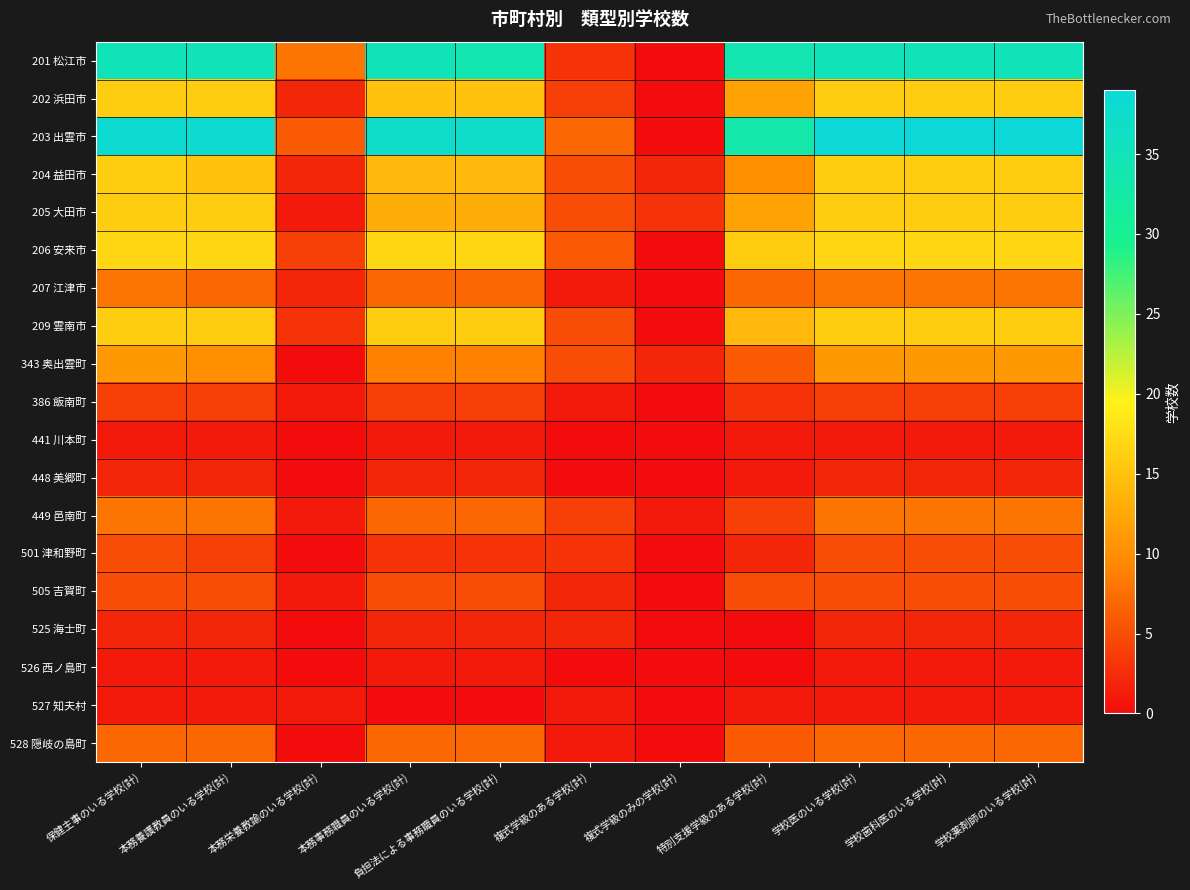

What is the spread (max minus min) of values at 負担法による事務職員のいる学校(計)?

37